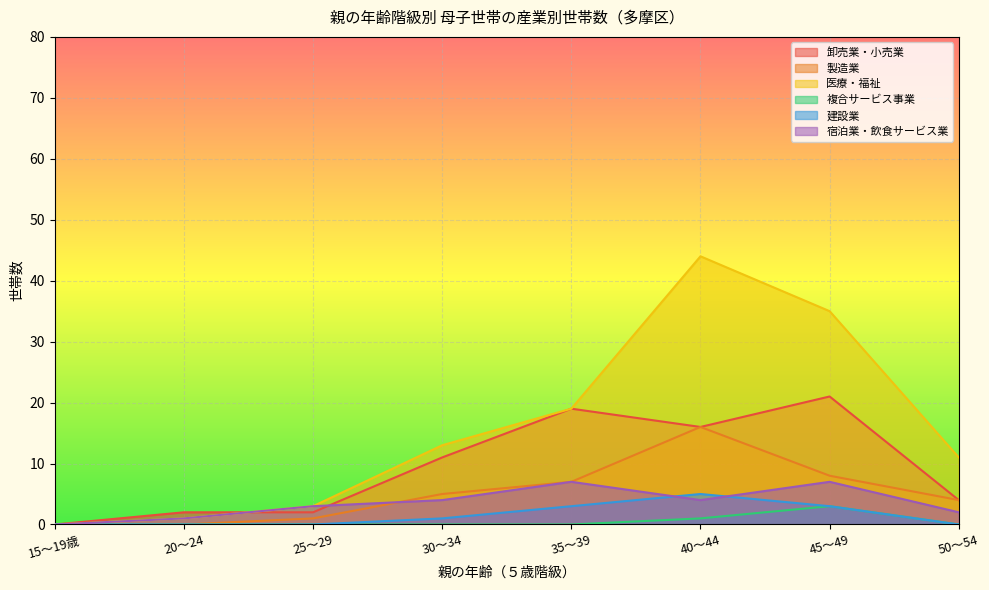

How many interior local peaks does the 建設業 series have?

1